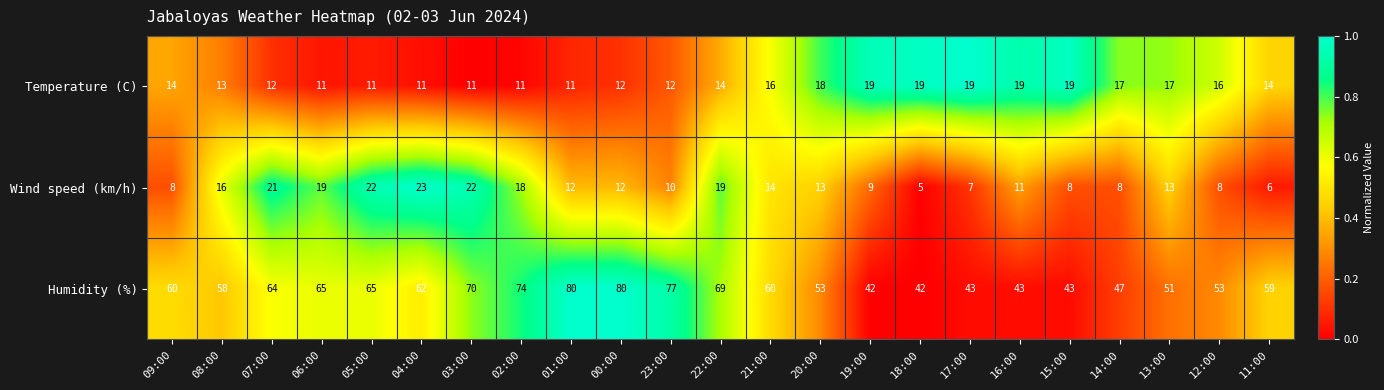

Which series has the largest total across all categories?

Humidity (%)